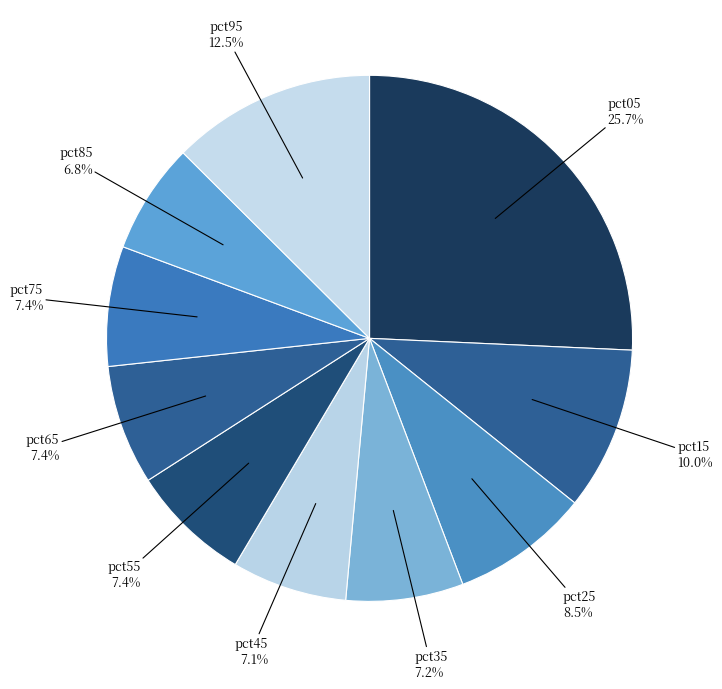

Is the sum of pct25 and pct95 greater than half?

No